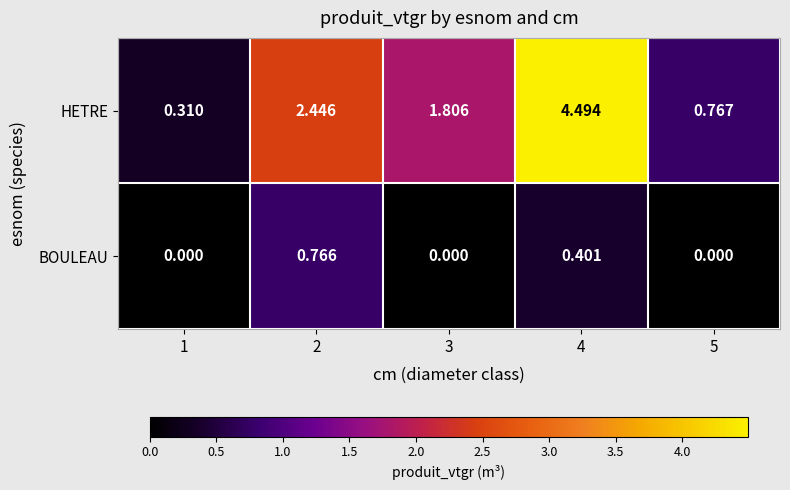

At which category is the sum across all series the highest?

4